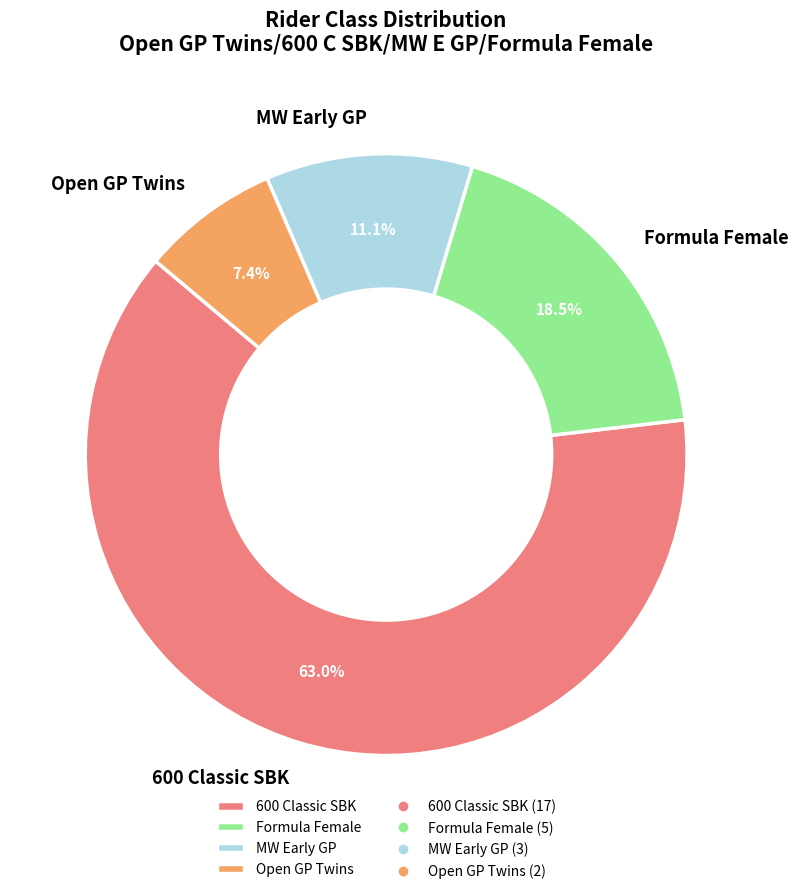

To the nearest percent, what is the average slice percentage?

25%